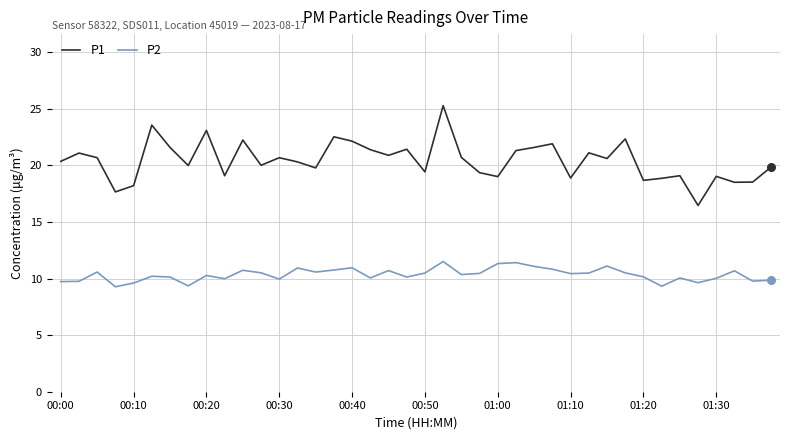

True or false: P1 and P2 intersect in this chart.

False